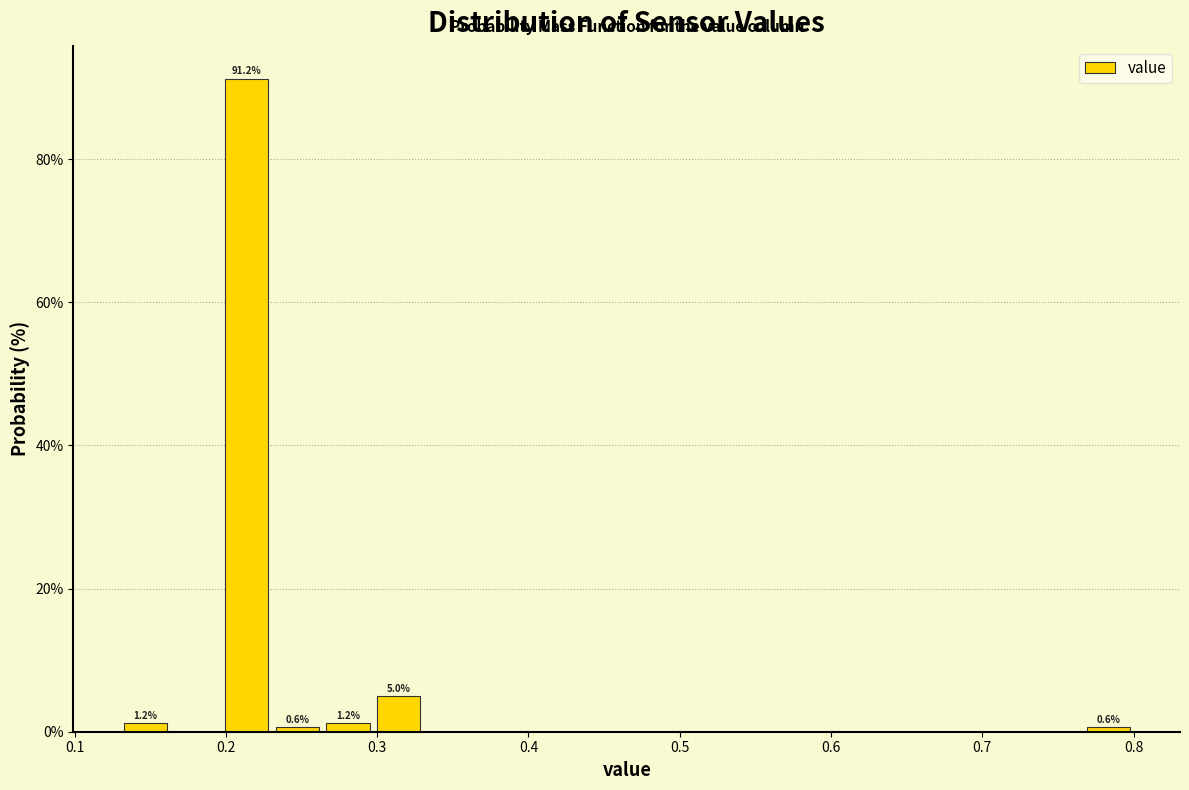

Read against the x-axis, roughly where is the centre of the tallest bar?

0.21